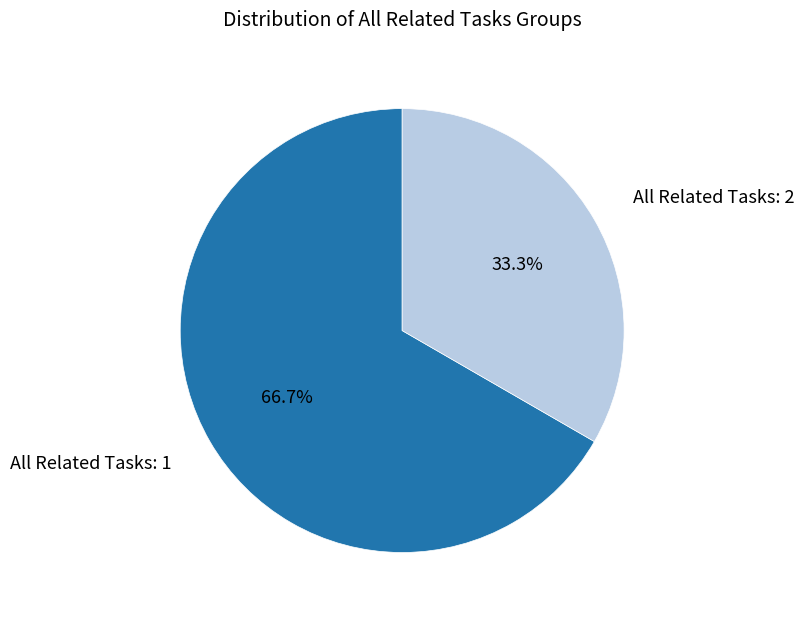

Which slice is the largest?

All Related Tasks: 1